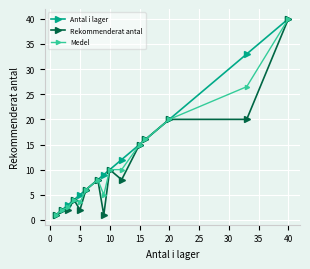

True or false: Antal i lager has more than 0 points higher than both neighbors.

False